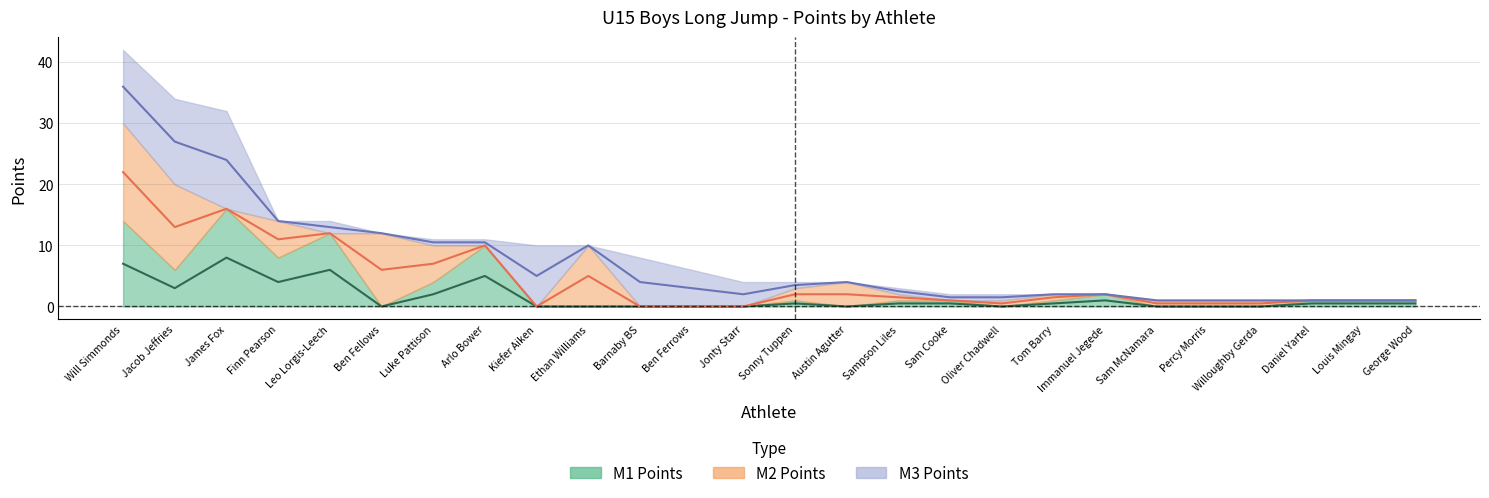

What value does the Total Points series have at Ben Ferrows?

3.0